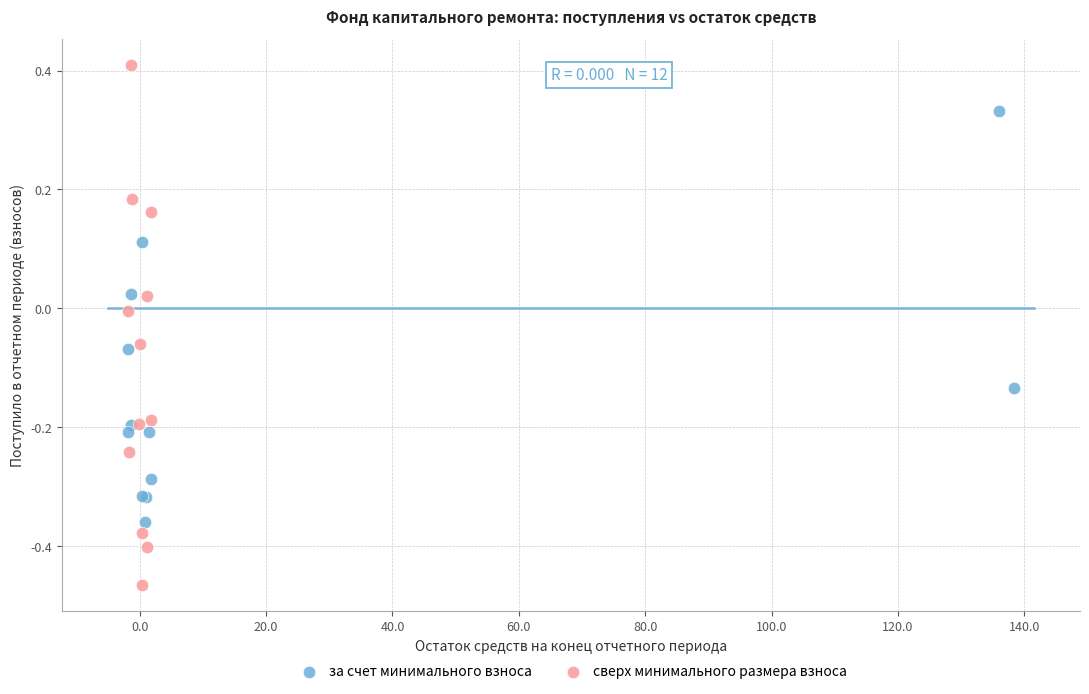

What are all the series names shown in the legend?

за счет минимального взноса, сверх минимального размера взноса